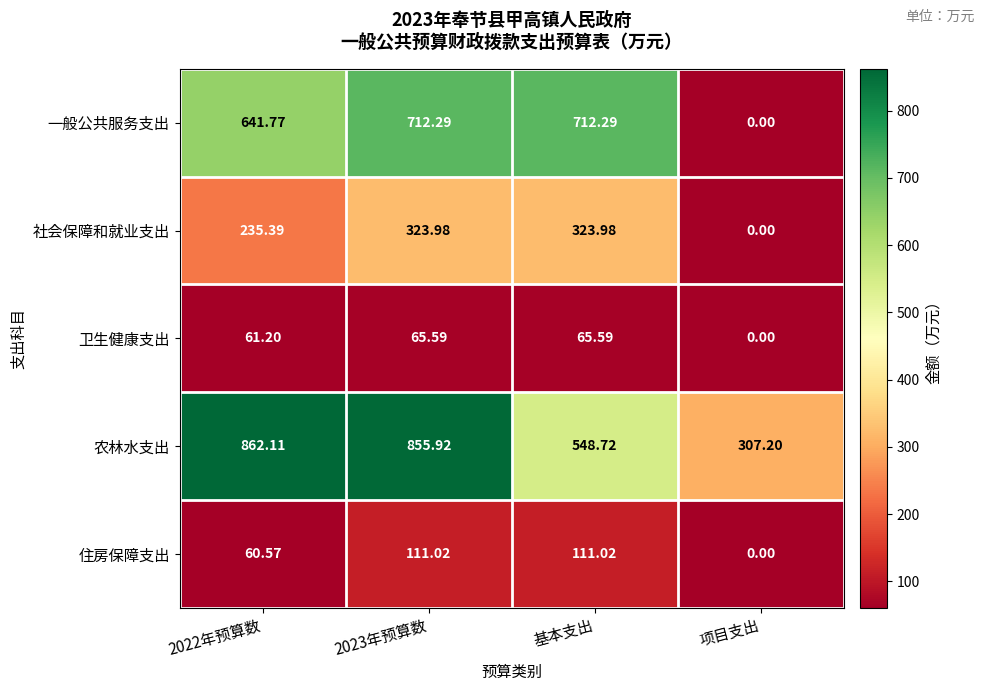

Which category has the lowest value across all series?

项目支出